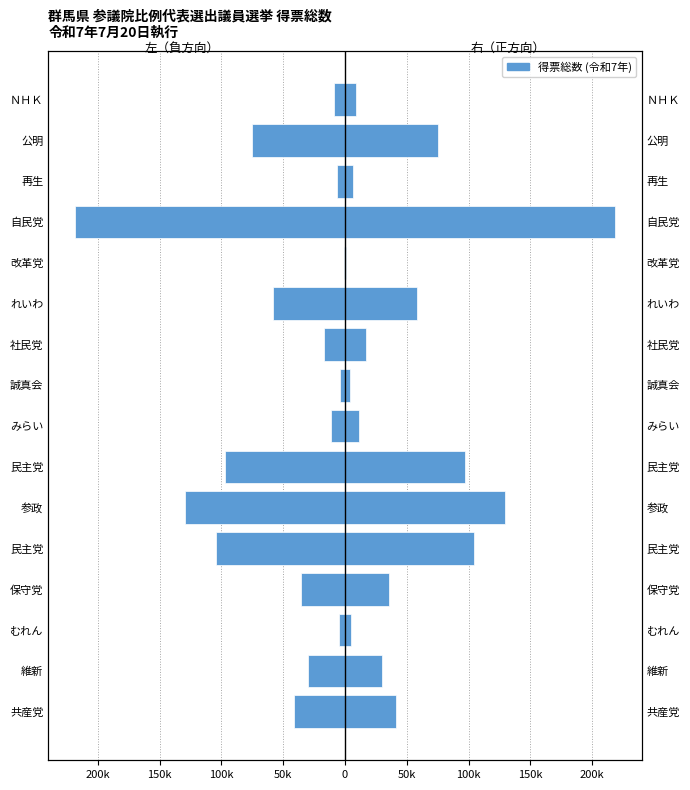

The chart shows a value of -20363.9 at 100k. True or false?

False